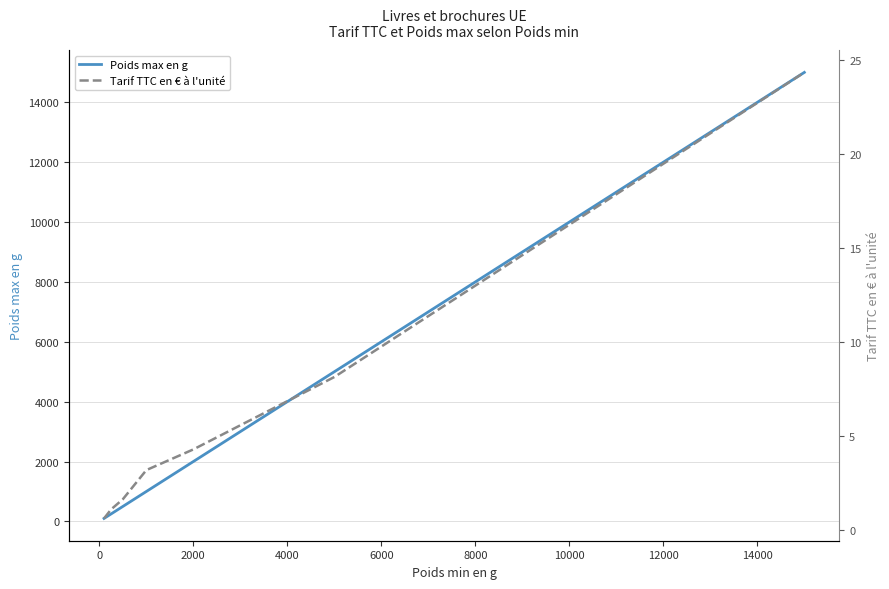

The value of Poids max en g at 6000 is 6000. True or false?

True